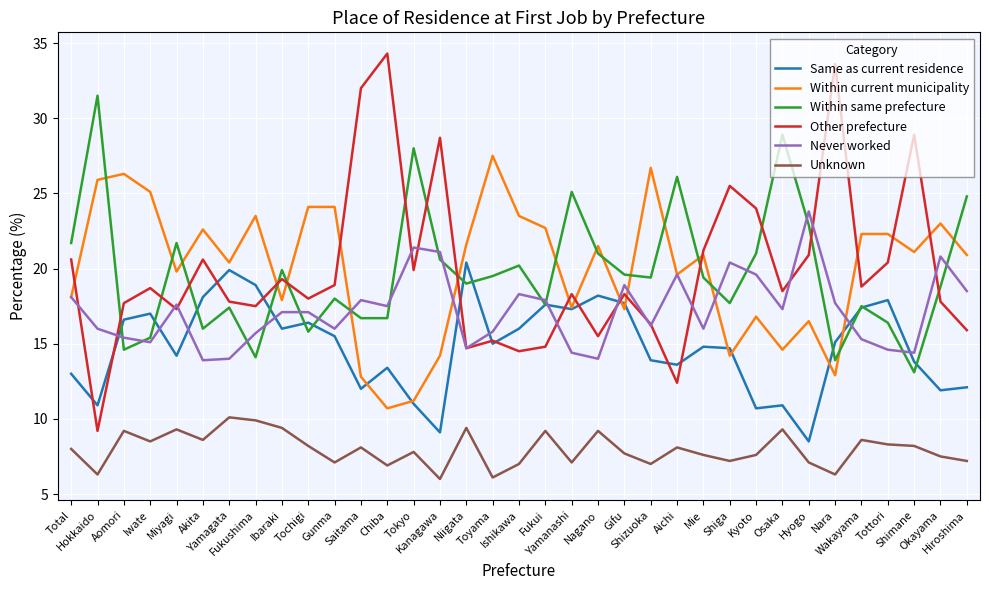

The value of Never worked at Toyama is 23.4. True or false?

False